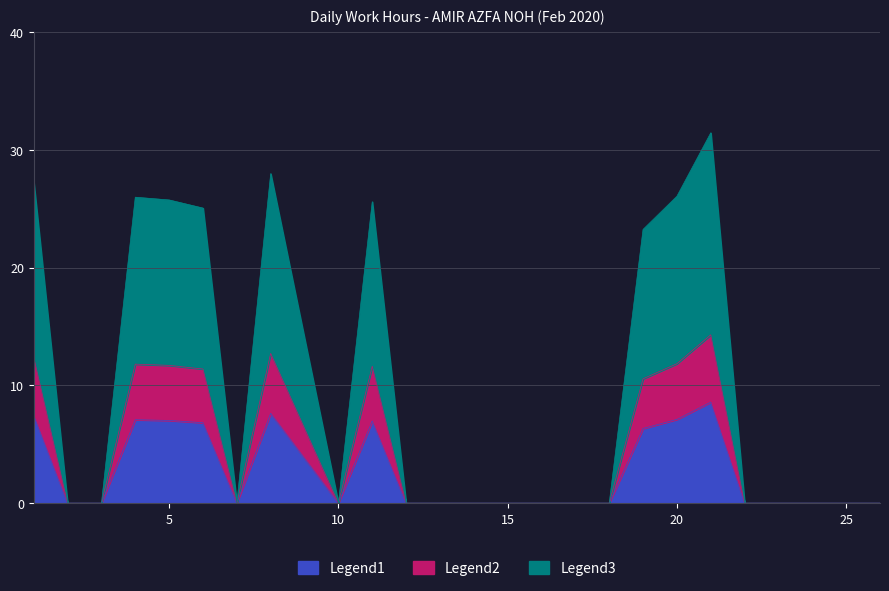

True or false: Legend3 and Legend1 cross at least once.

False